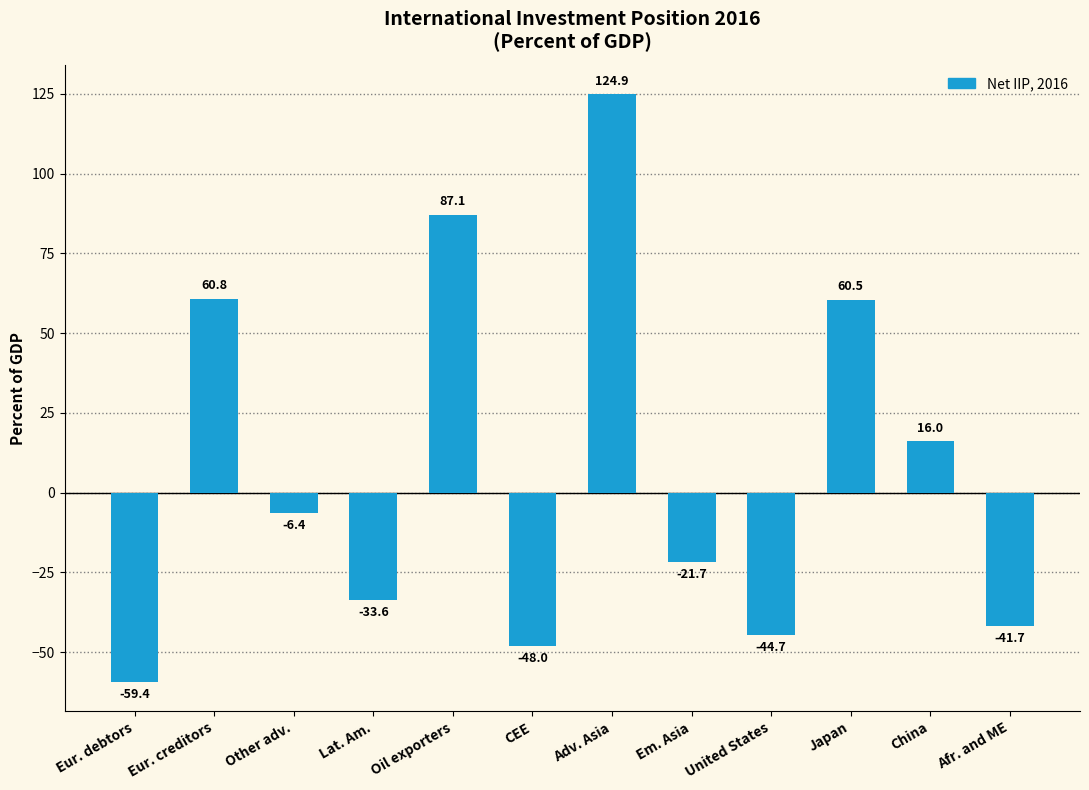

List the labels in order of value, smallest first.

Eur. debtors, CEE, United States, Afr. and ME, Lat. Am., Em. Asia, Other adv., China, Japan, Eur. creditors, Oil exporters, Adv. Asia